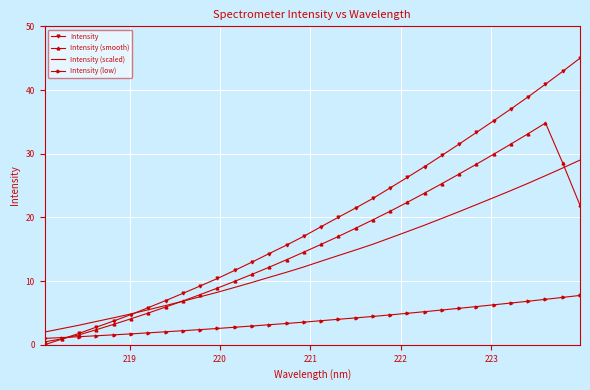

Which series has the largest range (max minus min)?

Intensity